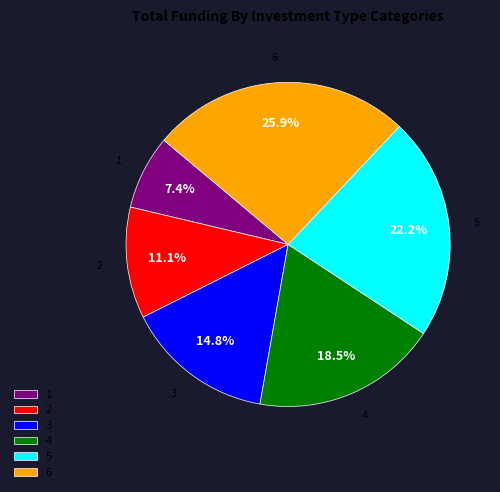

To the nearest percent, what is the combined percentage of 3 and 1?

22%